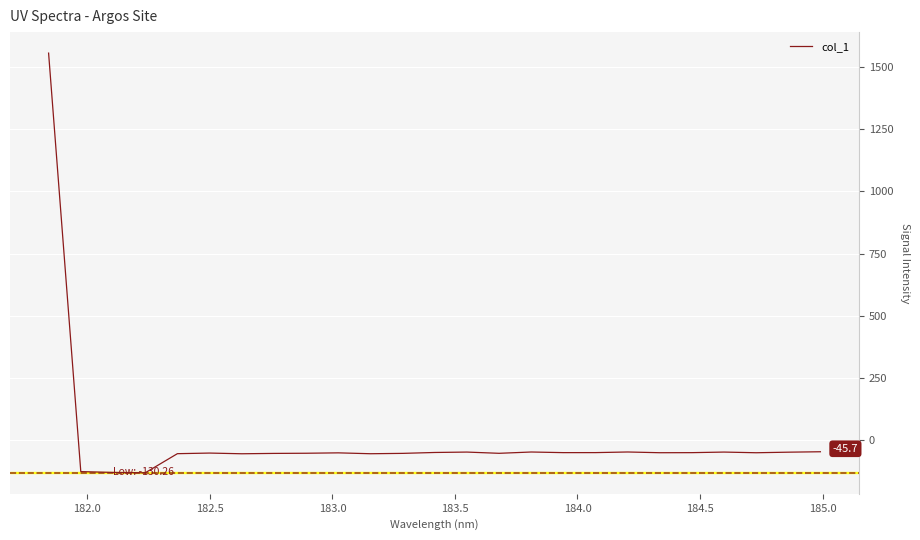

How many positive values are there?

1